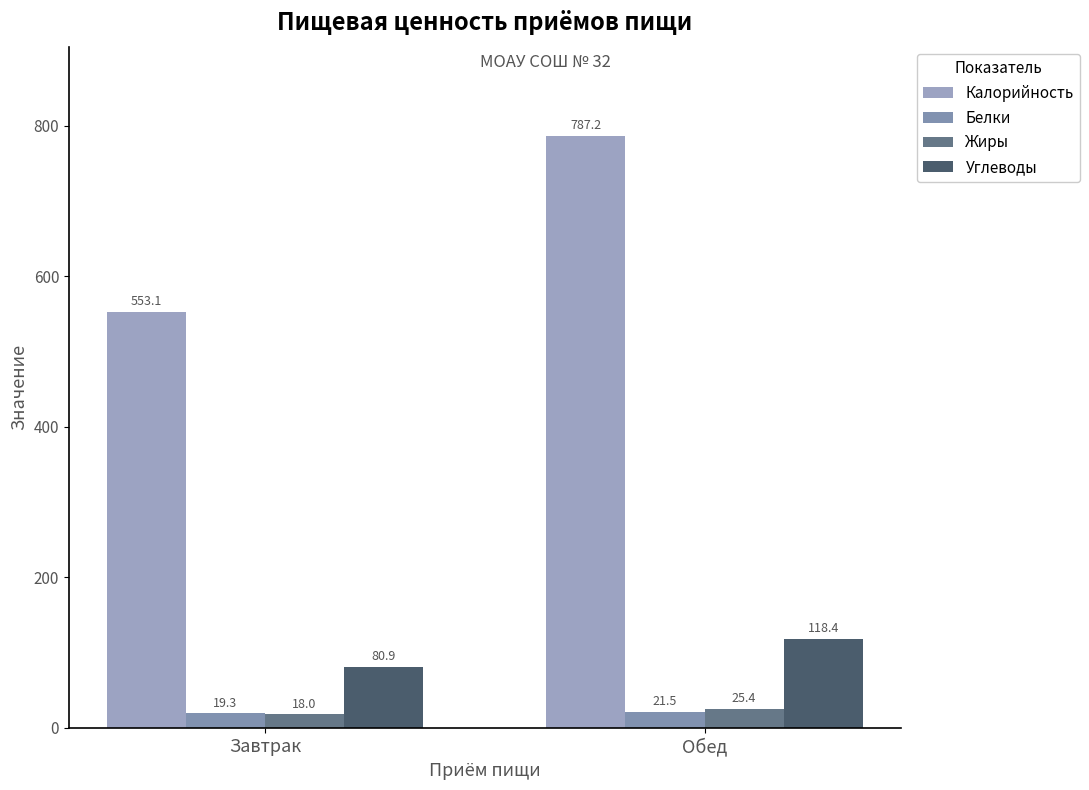

What are all the series names shown in the legend?

Калорийность, Белки, Жиры, Углеводы